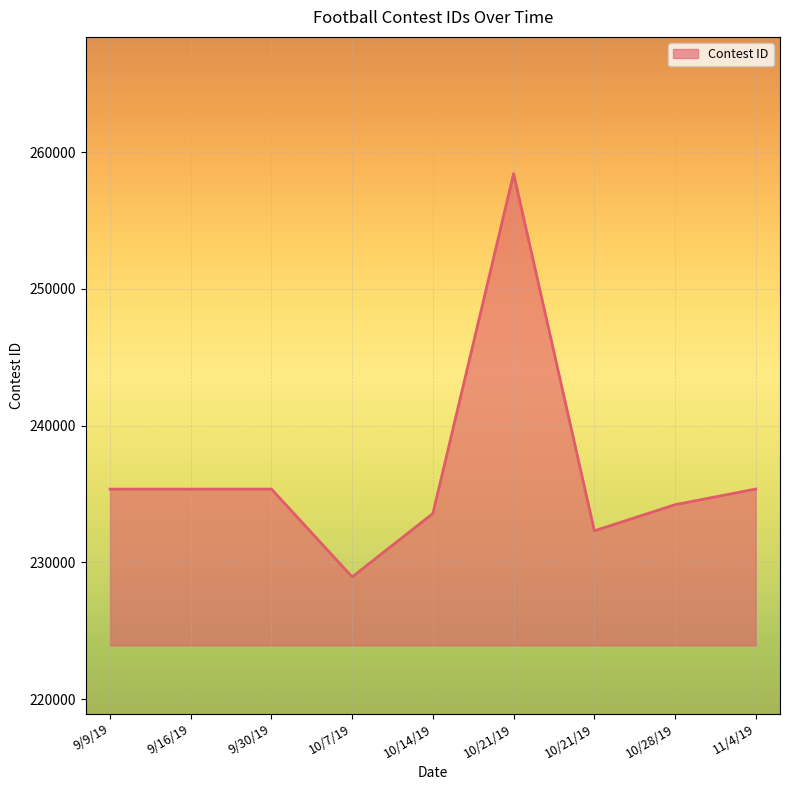

Does the chart have visible grid lines?

Yes